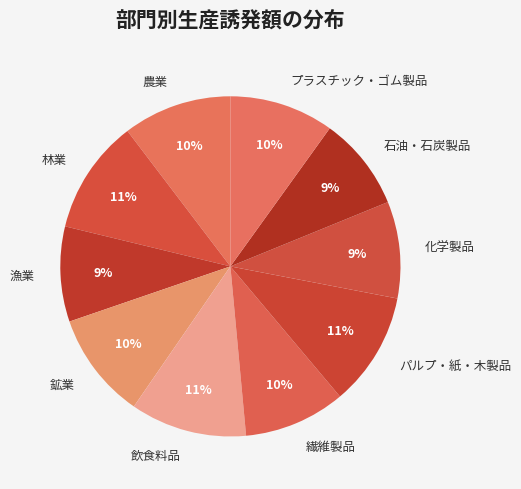

Does any single category account for the majority?

No